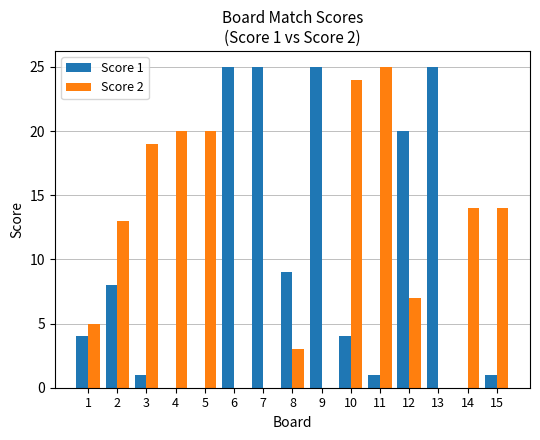

Which series has the largest total across all categories?

Score 2